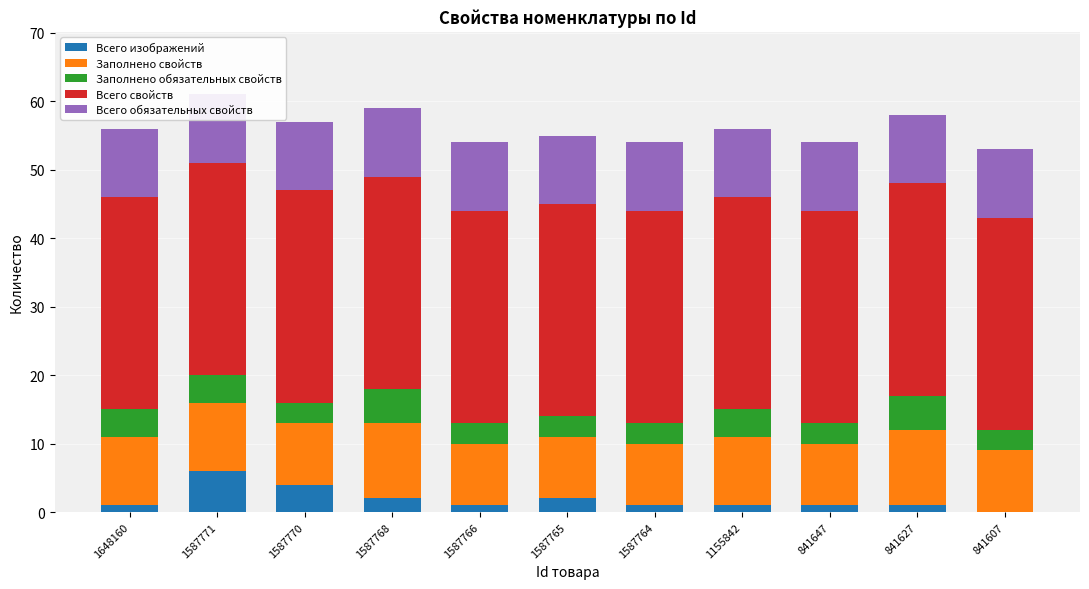

Is it true that Всего свойств equals 55 at 1648160?

False